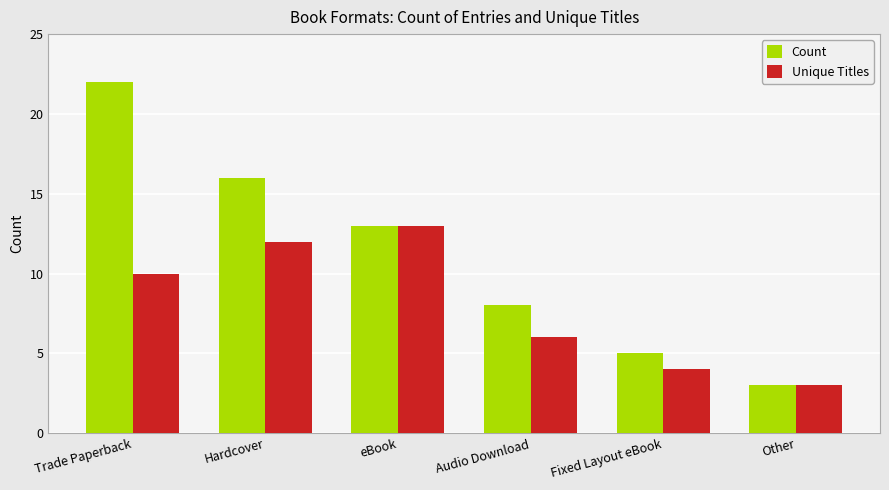

Reading right to left, extract all data points from this chart.

Count: 3	5	8	13	16	22
Unique Titles: 3	4	6	13	12	10